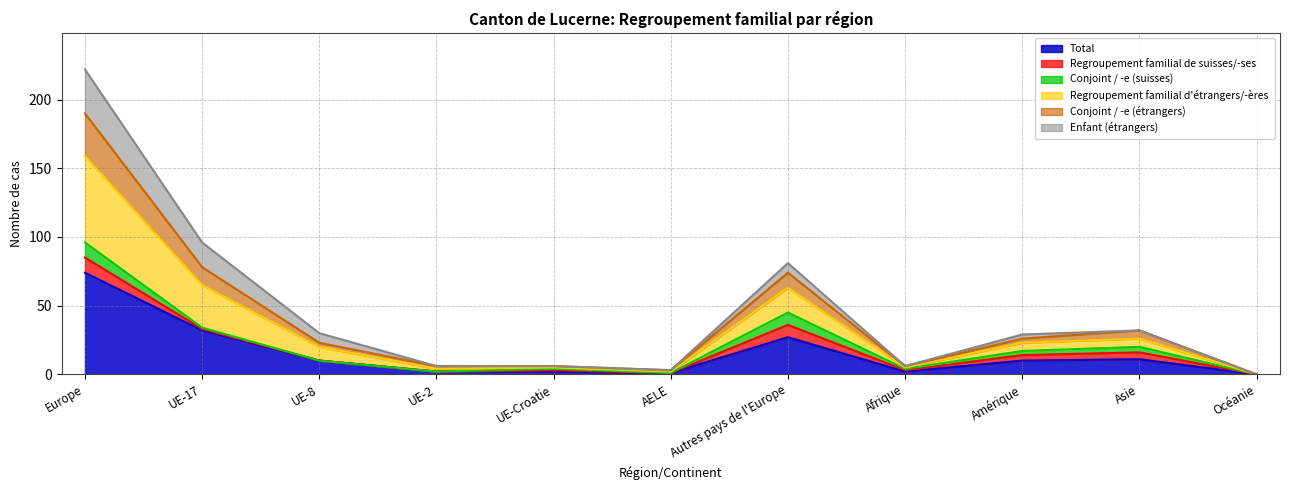

At which category does Conjoint / -e (étrangers) reach its first local valley?

AELE